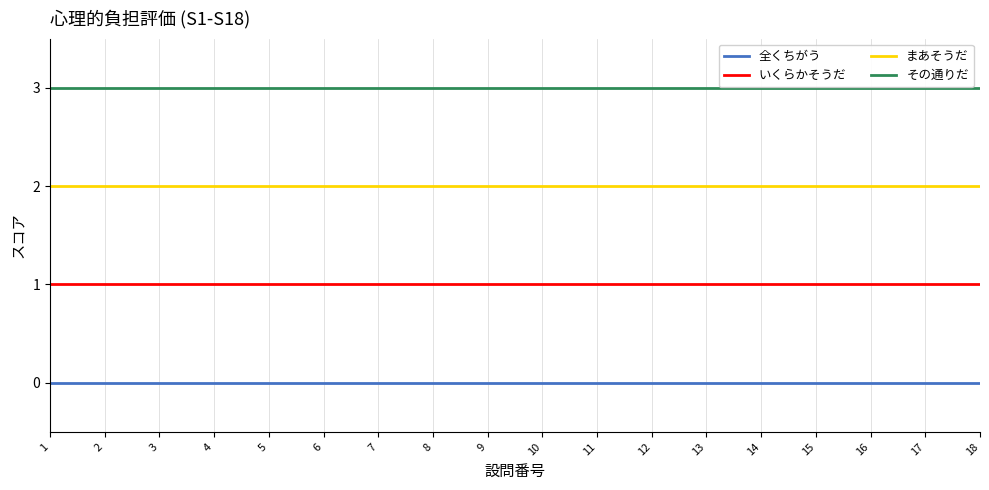

What is the spread (max minus min) of values at 12?

3